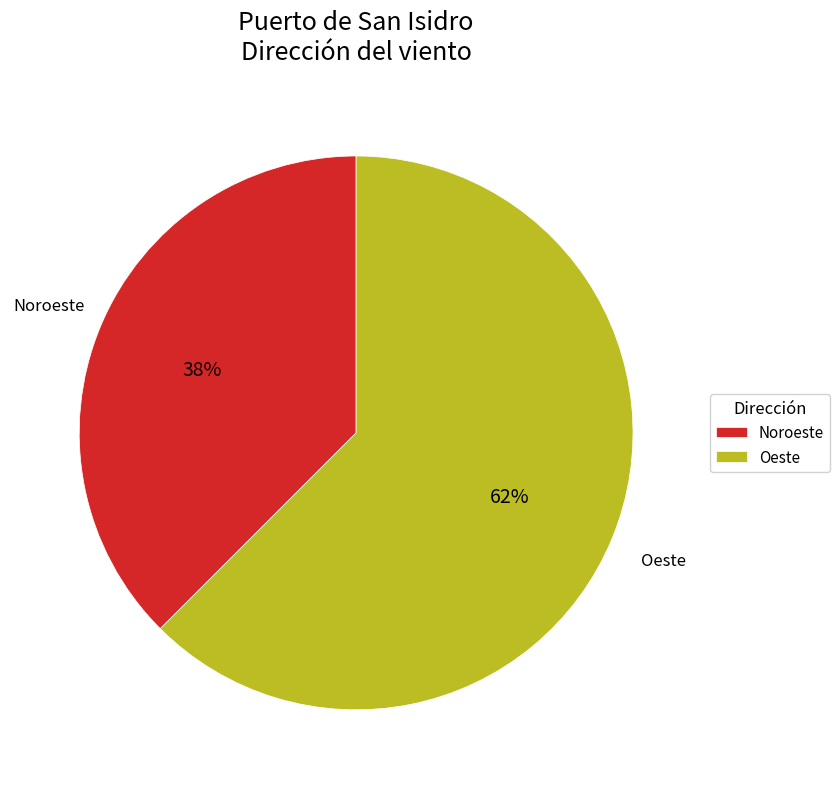

Which has a higher value, Oeste or Noroeste?

Oeste